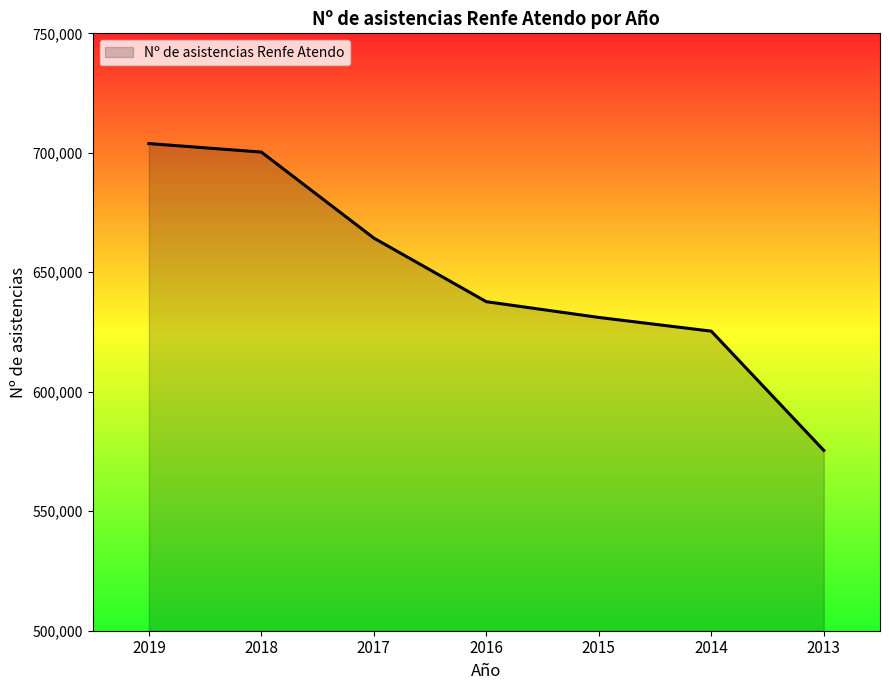

At which label is the value closest to 639675?

2016